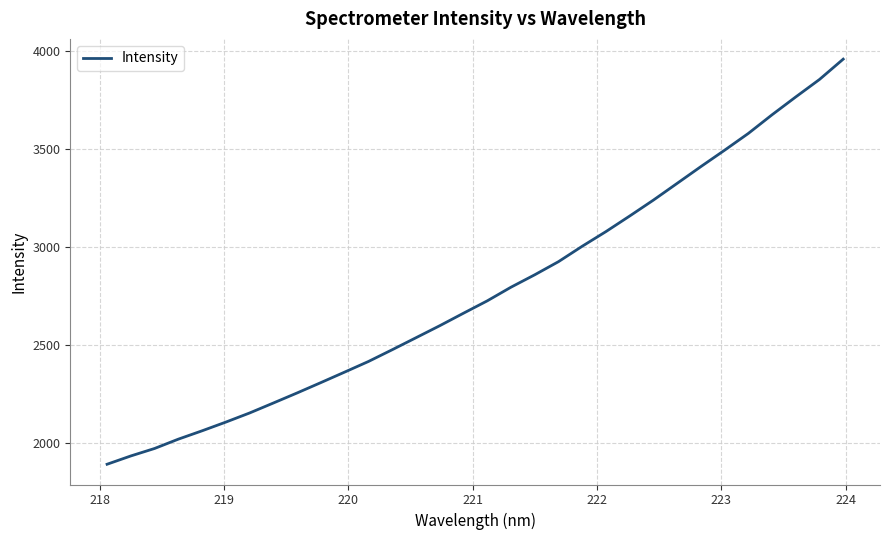

What is the smallest value displayed?

1890.2